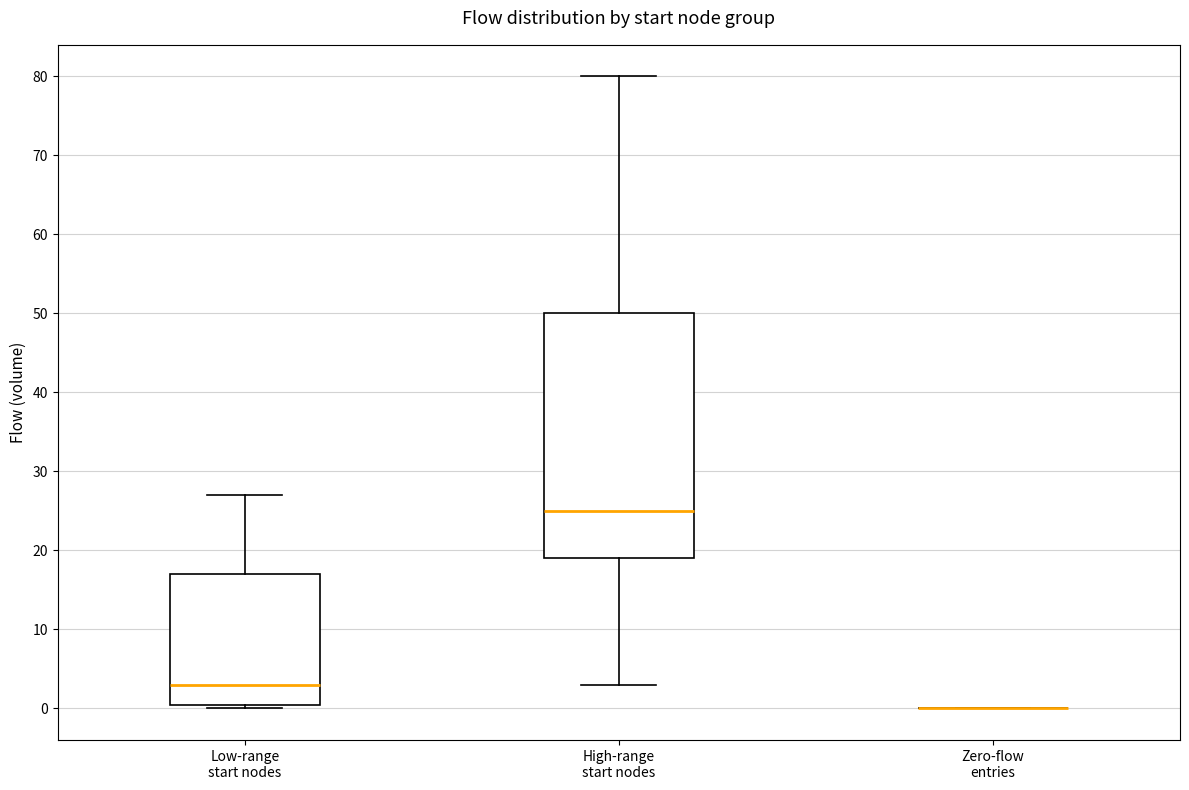

Reading left to right, transcribe this box plot: for each box, give where its median line is, the range the box spans, and where its two whiskers end, as read against the y-axis. The values are not printed on the chart, so give them approximately, as read against the axis.

Low-range start nodes: median 3, box 1 to 17, whiskers 0 to 27
High-range start nodes: median 25, box 19 to 50, whiskers 3 to 80
Zero-flow entries: box collapsed to a line at 0, whiskers 0 to 0